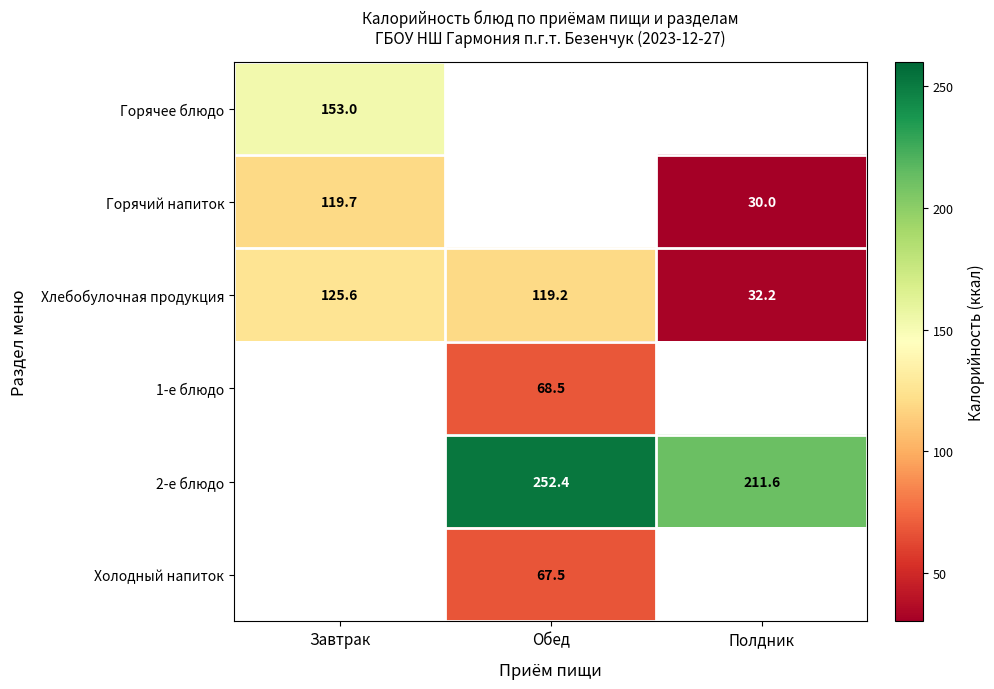

What is the difference between the Горячий напиток values at Полдник and Завтрак?

89.7